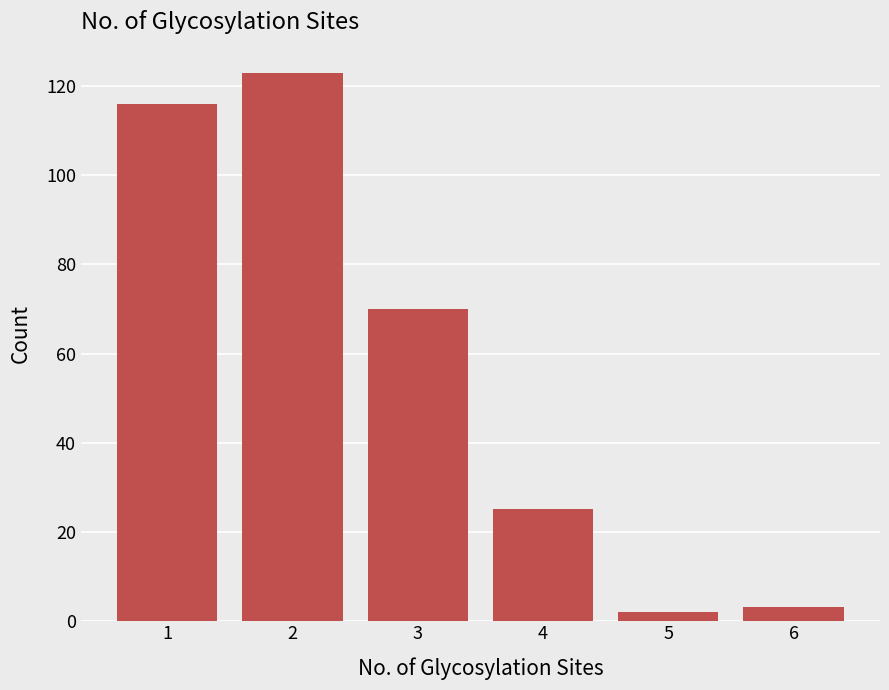

Reading left to right, transcribe all the data shown in this chart.

116	123	70	25	2	3